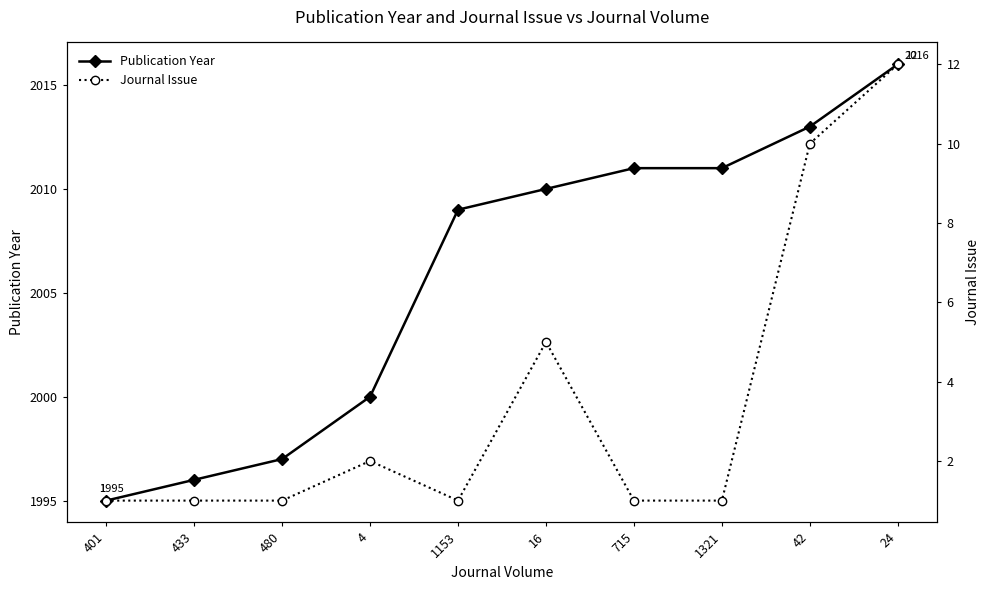

True or false: Journal Issue and Publication Year intersect in this chart.

False